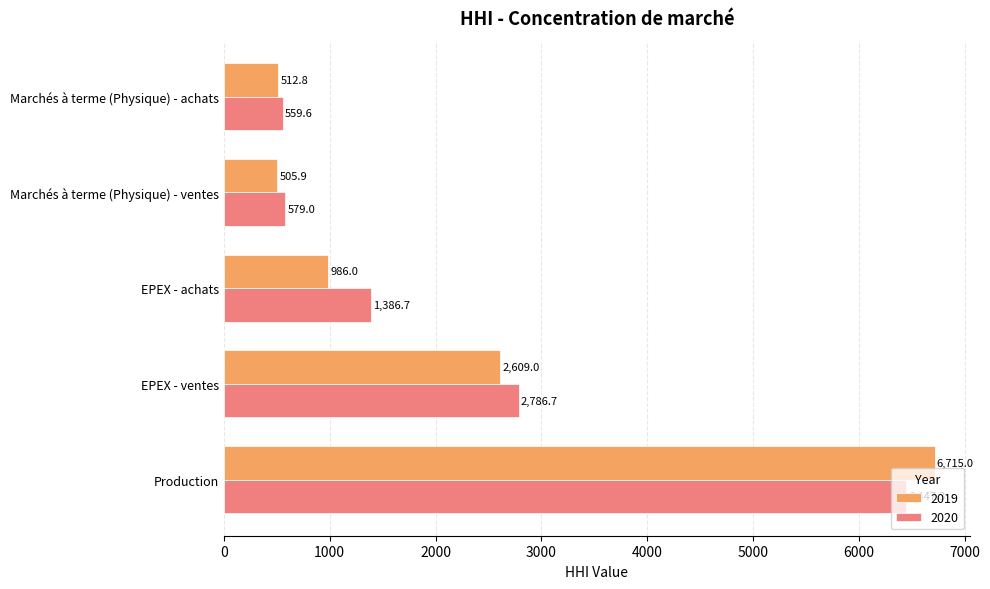

Is it true that 2019 equals 2253.6 at Production?

False